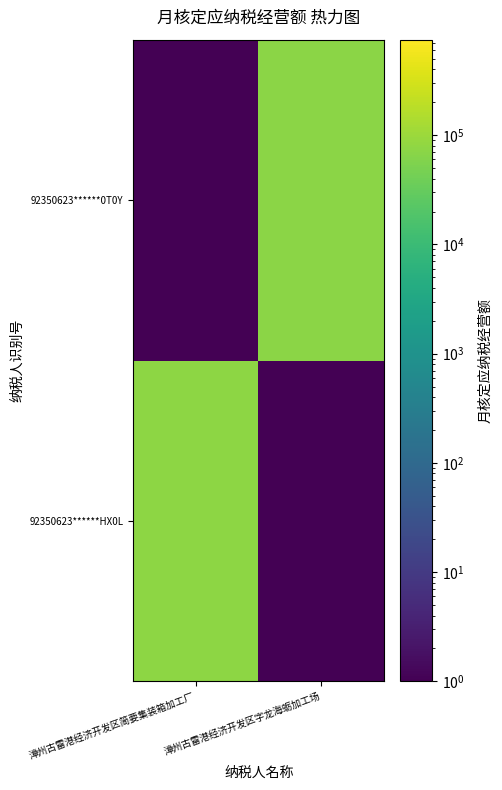

Between 漳州古雷港经济开发区简要集装箱加工厂 and 漳州古雷港经济开发区字龙海蛎加工场, which series saw the biggest shift?

92350623******HX0L